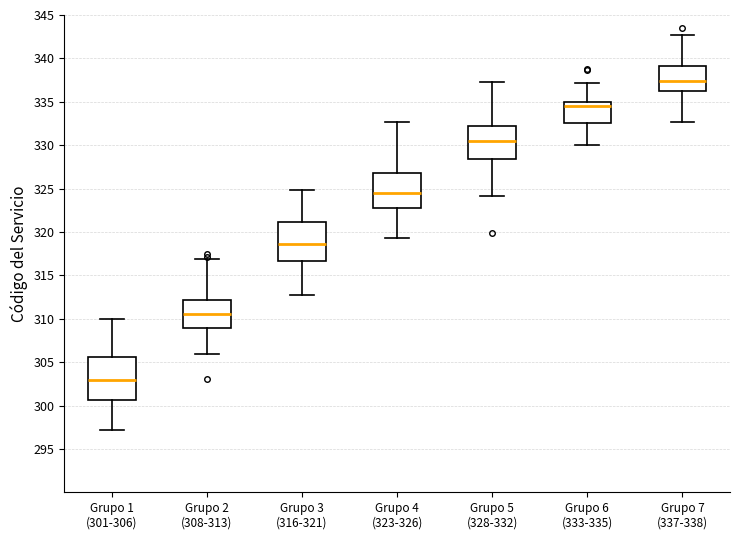

Which box's median line is the lowest?

Grupo 1 (301-306)